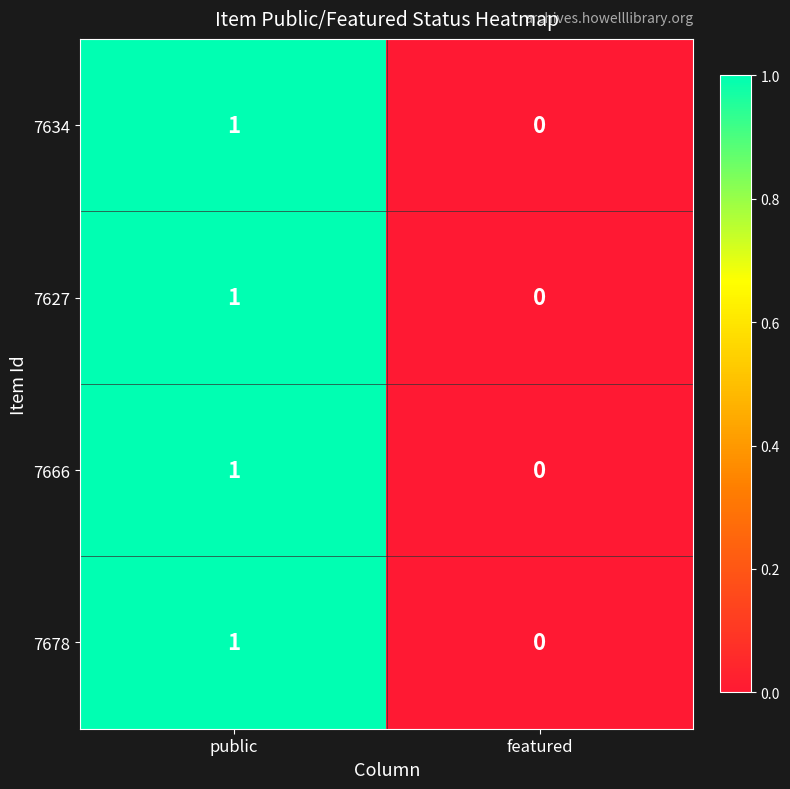

Reading left to right, what are all the values shown in this chart?

7634: public=1	featured=0
7627: public=1	featured=0
7666: public=1	featured=0
7678: public=1	featured=0